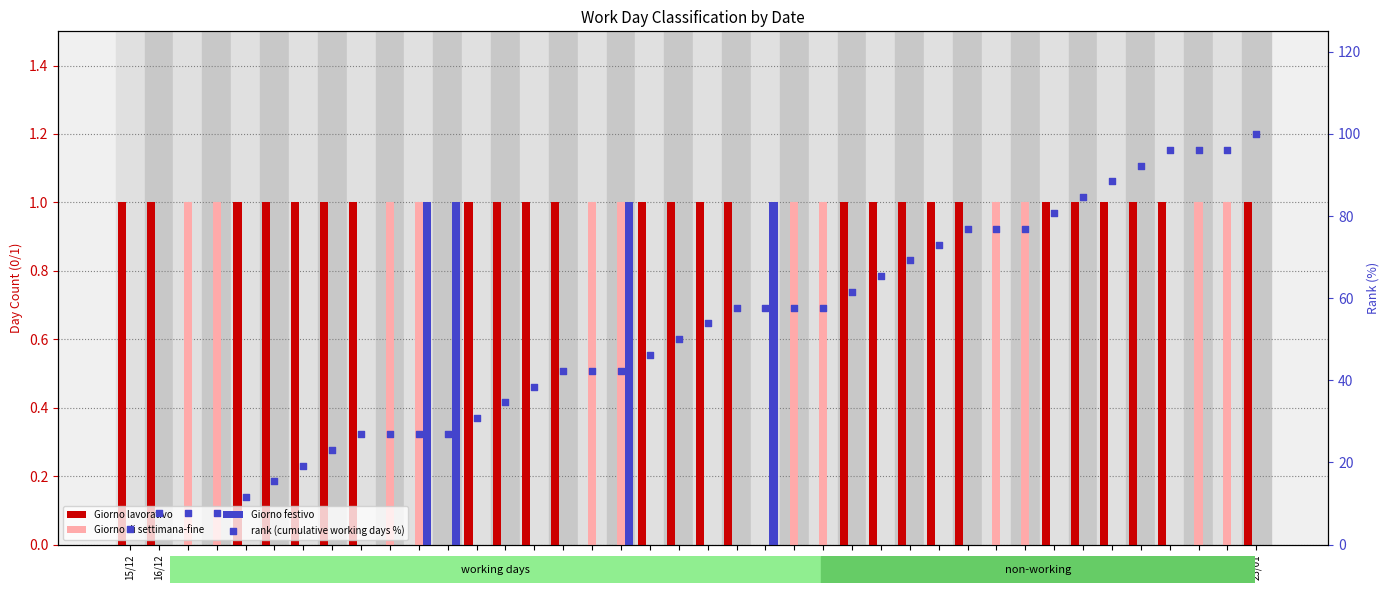

Which series has the largest total across all categories?

rank (cumulative working days %)